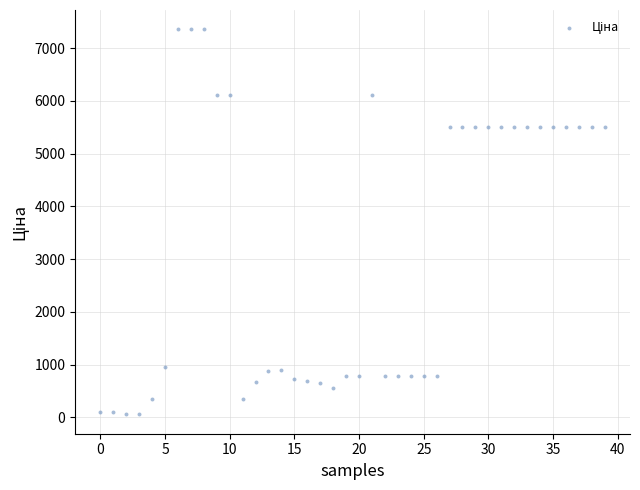

What is the range of Y values (max minus min)?

7304.9